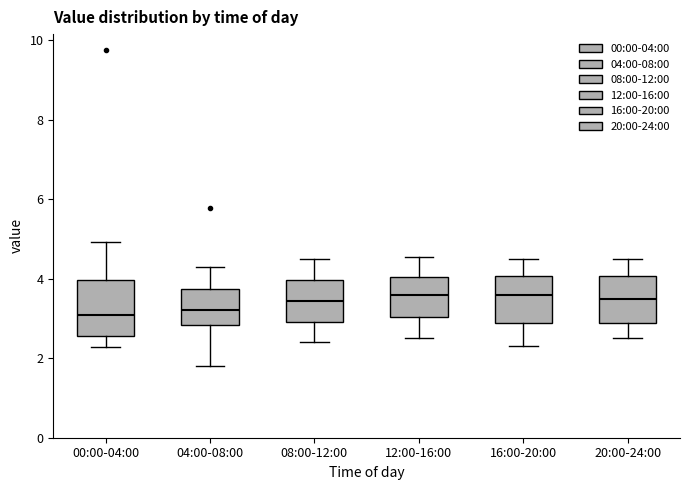

Which box is the tallest, from its lower edge to its upper edge?

00:00-04:00